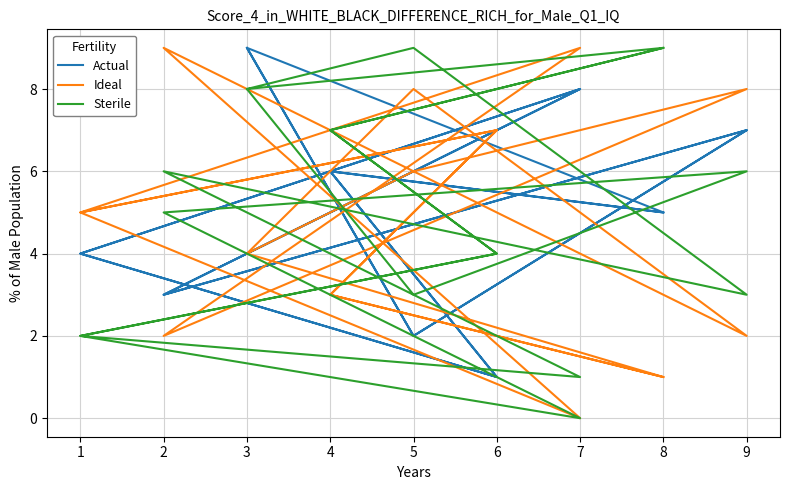

Rank the series by their maximum value, from lowest to highest.

Actual, Ideal, Sterile